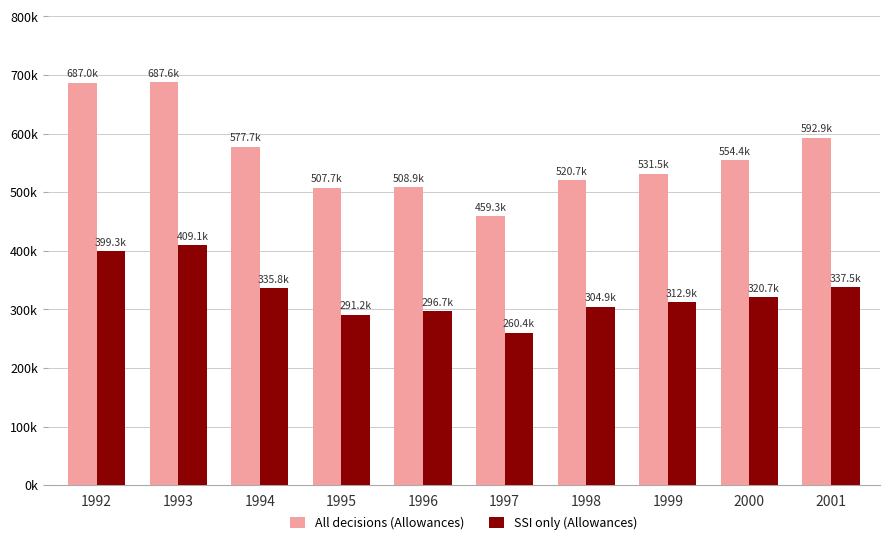

List the series in order of their peak value, lowest first.

SSI only (Allowances), All decisions (Allowances)